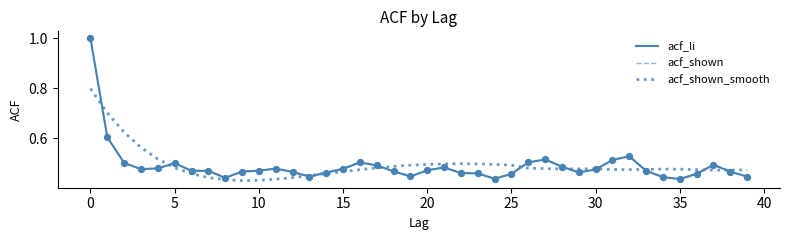

What is the greatest value displayed?

1.0